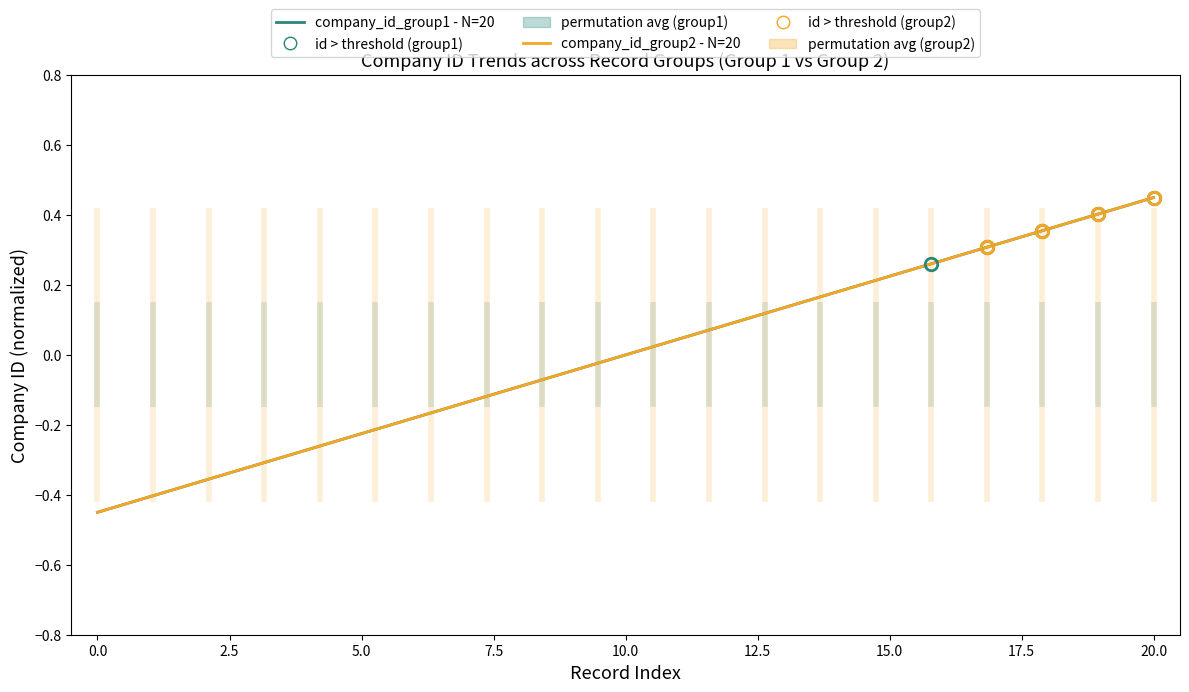

What is the value of the company_id_group1 - N=20 point at the 19th from the left?

0.4